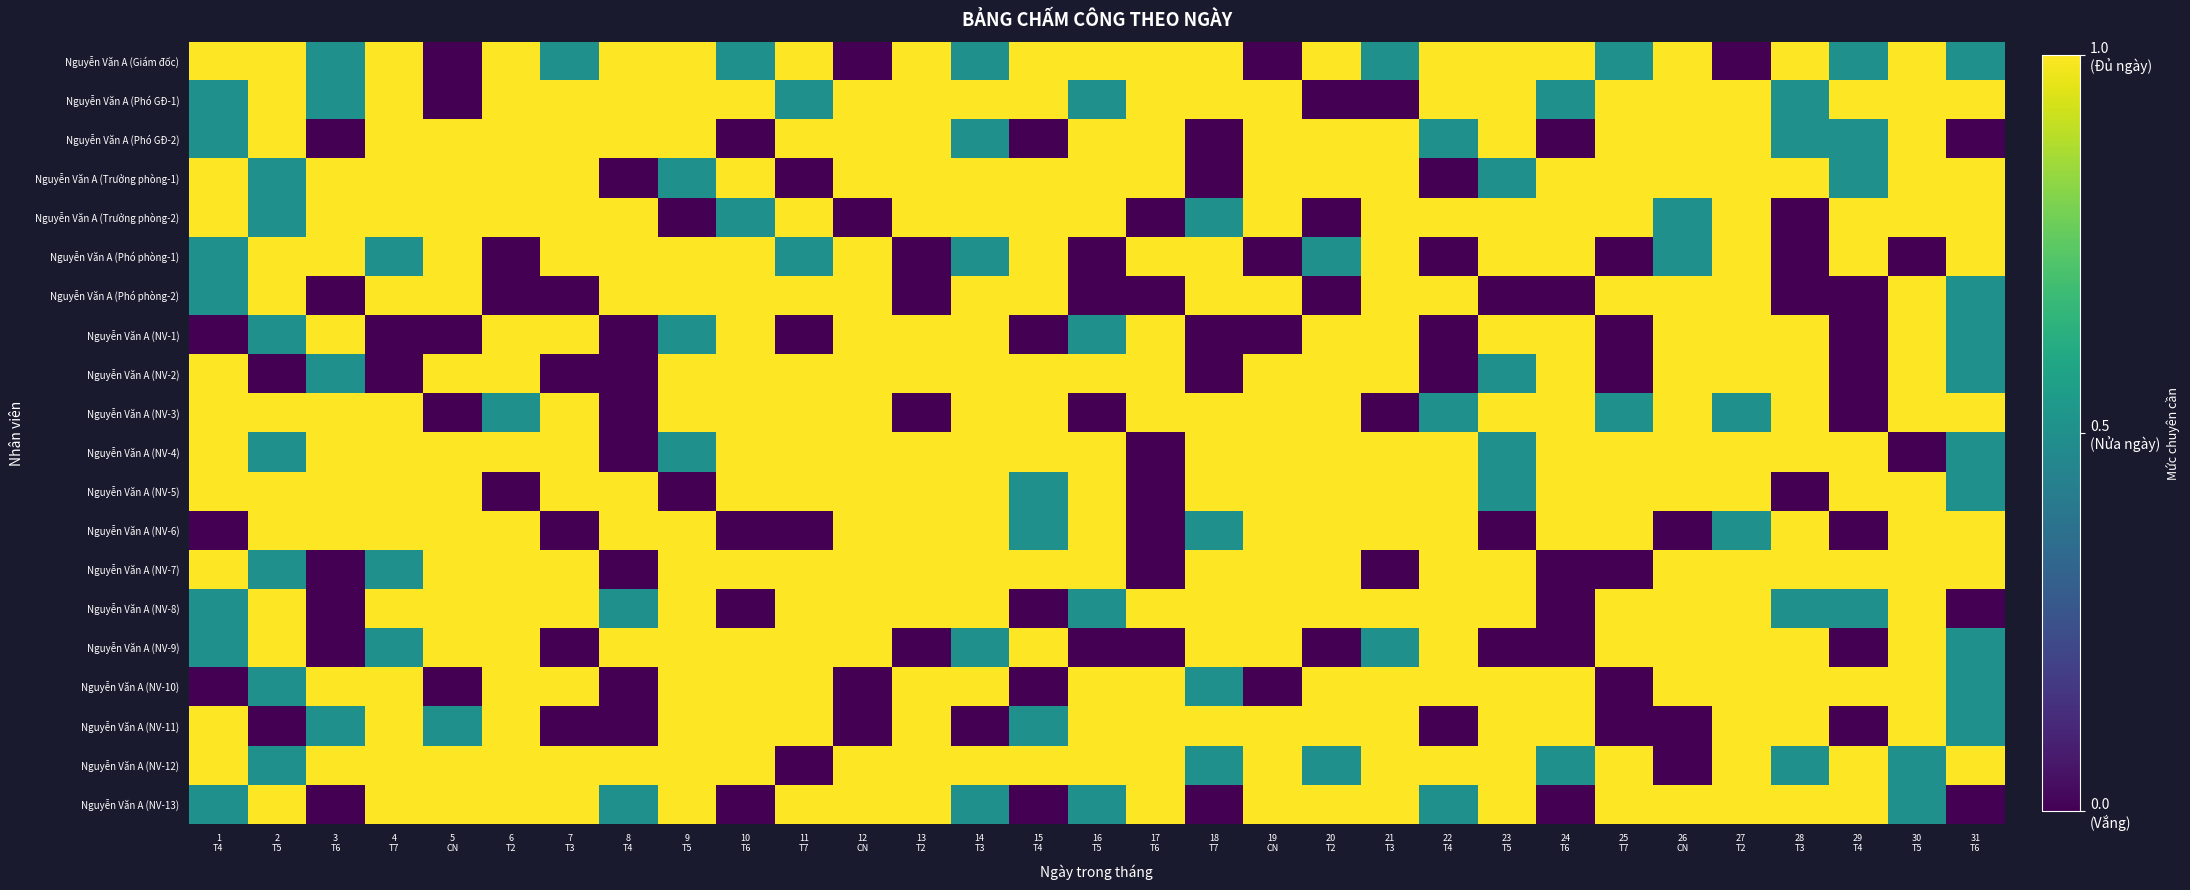

At how many categories does at least one series exceed 0?

31